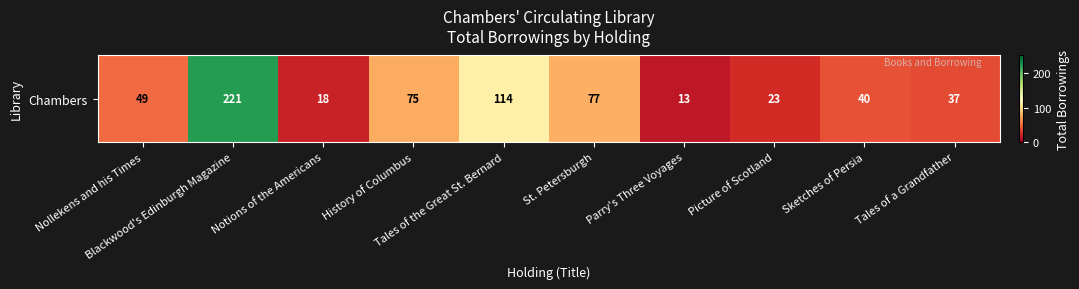

How many values are below 49?

5